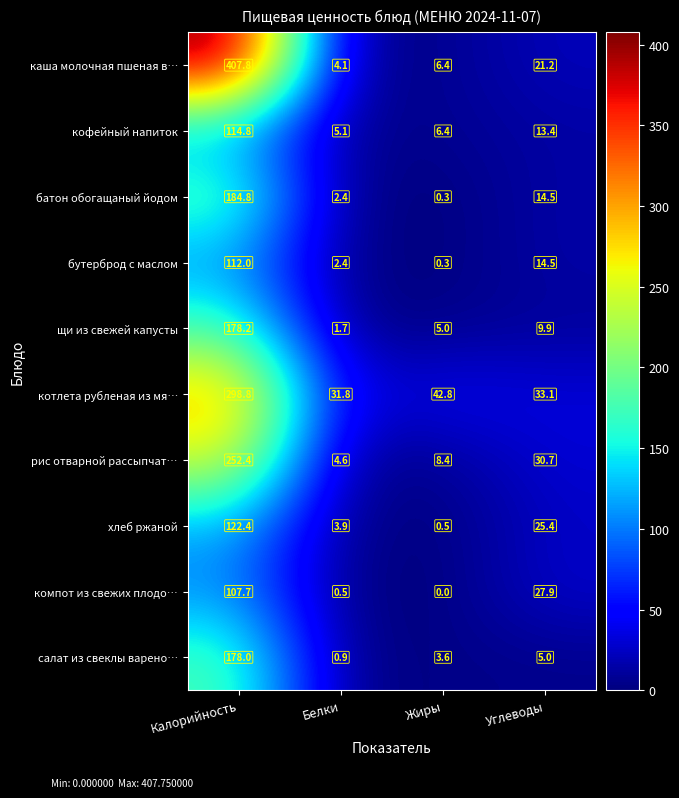

What is the maximum value shown in the chart?

407.8